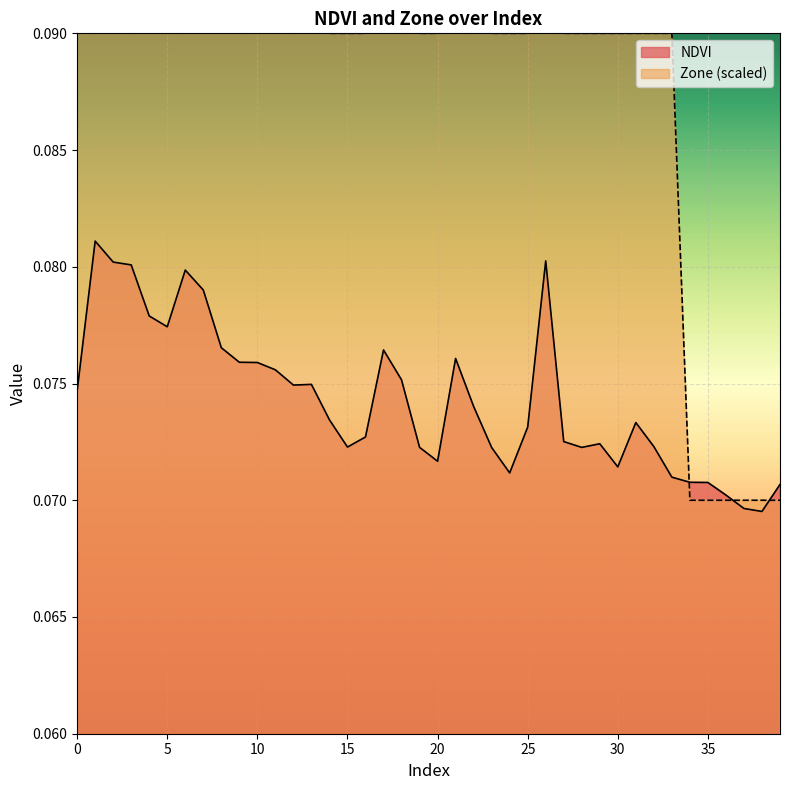

List the series in order of their peak value, highest first.

Zone, NDVI